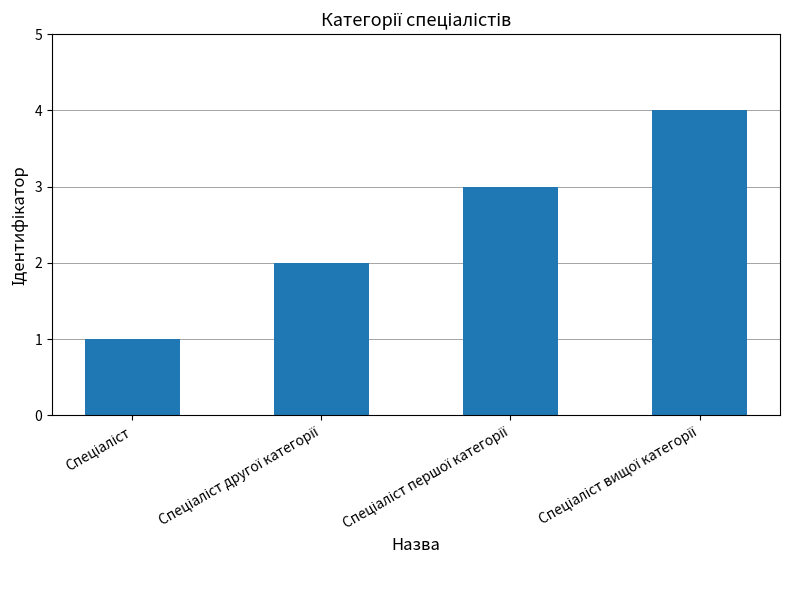

What is the sum of all values?

10